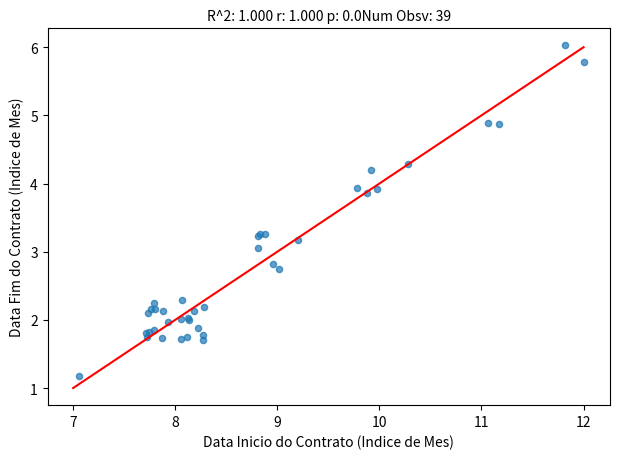

What Y value in the scatter plot is closest to 3?

3.1